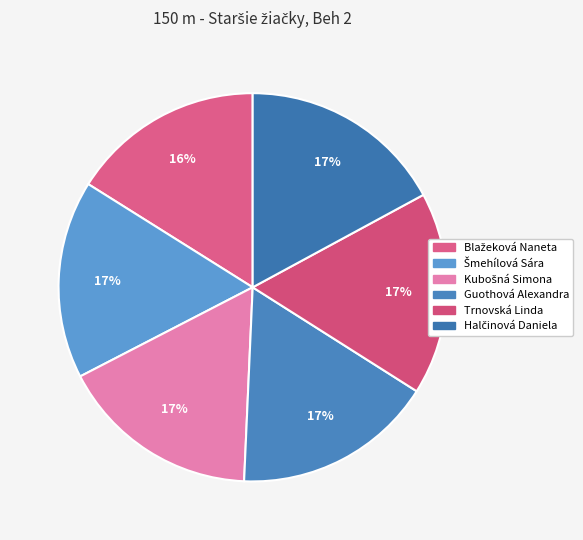

Is Kubošná Simona the majority of the pie?

No